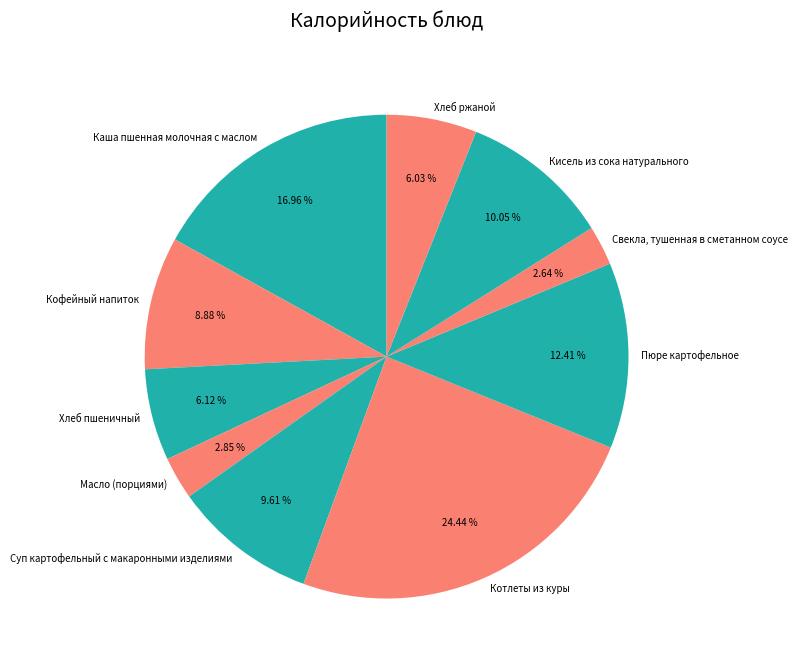

Is Пюре картофельное the majority of the pie?

No